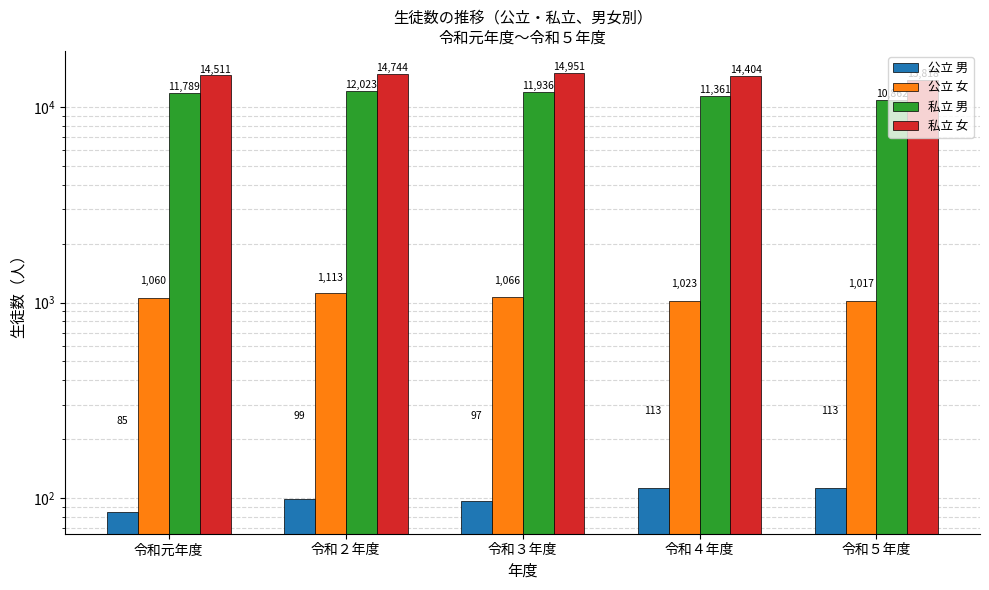

What value does the 私立 男 series have at 令和３年度, to the nearest 10?

11940